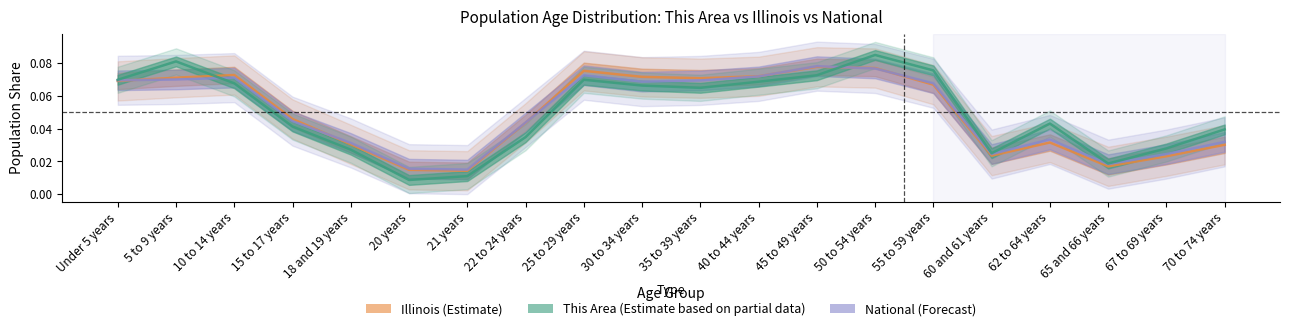

Is the value of This Area at 30 to 34 years greater than the value of Illinois at 22 to 24 years?

Yes